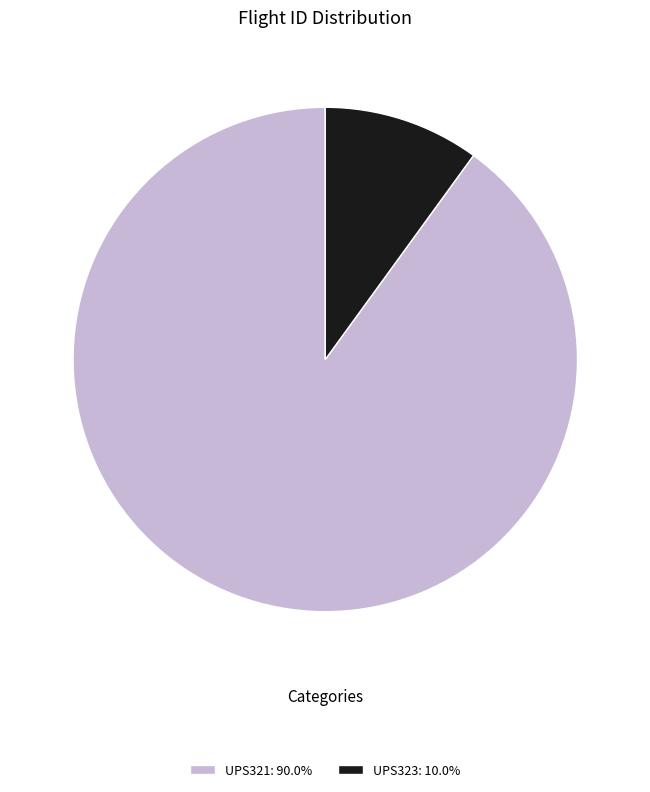

What is the ratio of the value at UPS321: 90.0% to the value at UPS323: 10.0%?

9.0